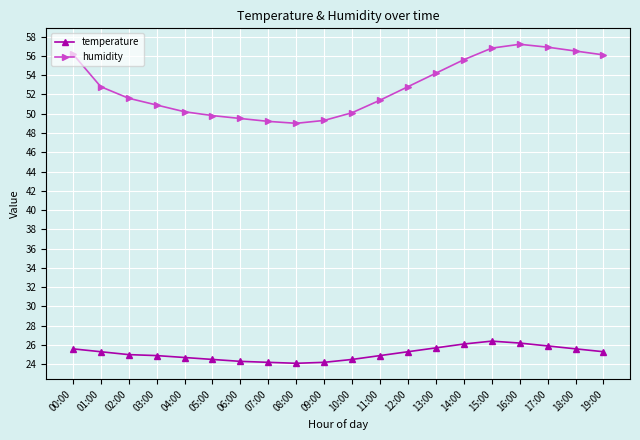

List the series in order of their peak value, lowest first.

temperature, humidity